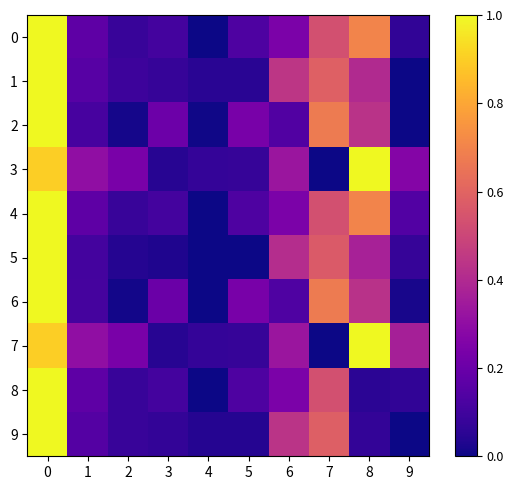

Reading left to right, extract all data points from this chart.

0: 0=1.0	1=0.2	2=0.1	3=0.1	4=0.0	5=0.1	6=0.2	7=0.5	8=0.7	9=0.1
1: 0=1.0	1=0.2	2=0.1	3=0.1	4=0.0	5=0.1	6=0.4	7=0.6	8=0.4	9=0.0
2: 0=1.0	1=0.1	2=0.0	3=0.2	4=0.0	5=0.2	6=0.1	7=0.7	8=0.4	9=0.0
3: 0=0.9	1=0.3	2=0.2	3=0.0	4=0.1	5=0.1	6=0.3	7=0.0	8=1.0	9=0.3
4: 0=1.0	1=0.2	2=0.1	3=0.1	4=0.0	5=0.1	6=0.2	7=0.5	8=0.7	9=0.1
5: 0=1.0	1=0.1	2=0.0	3=0.0	4=0.0	5=0.0	6=0.4	7=0.6	8=0.4	9=0.1
6: 0=1.0	1=0.1	2=0.0	3=0.2	4=0.0	5=0.2	6=0.1	7=0.7	8=0.4	9=0.0
7: 0=0.9	1=0.3	2=0.2	3=0.0	4=0.1	5=0.1	6=0.3	7=0.0	8=1.0	9=0.4
8: 0=1.0	1=0.2	2=0.1	3=0.1	4=0.0	5=0.1	6=0.2	7=0.5	8=0.1	9=0.1
9: 0=1.0	1=0.1	2=0.1	3=0.1	4=0.0	5=0.0	6=0.4	7=0.6	8=0.1	9=0.0